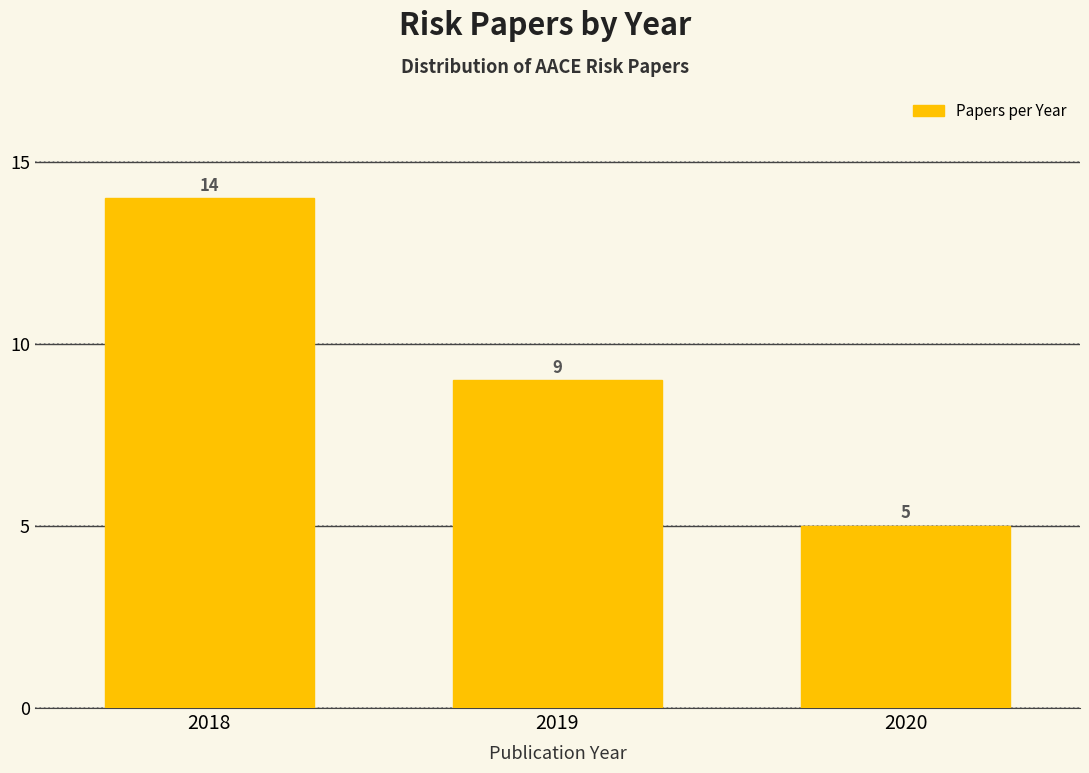

Reading left to right, list all the values displayed in this chart.

2018=14	2019=9	2020=5